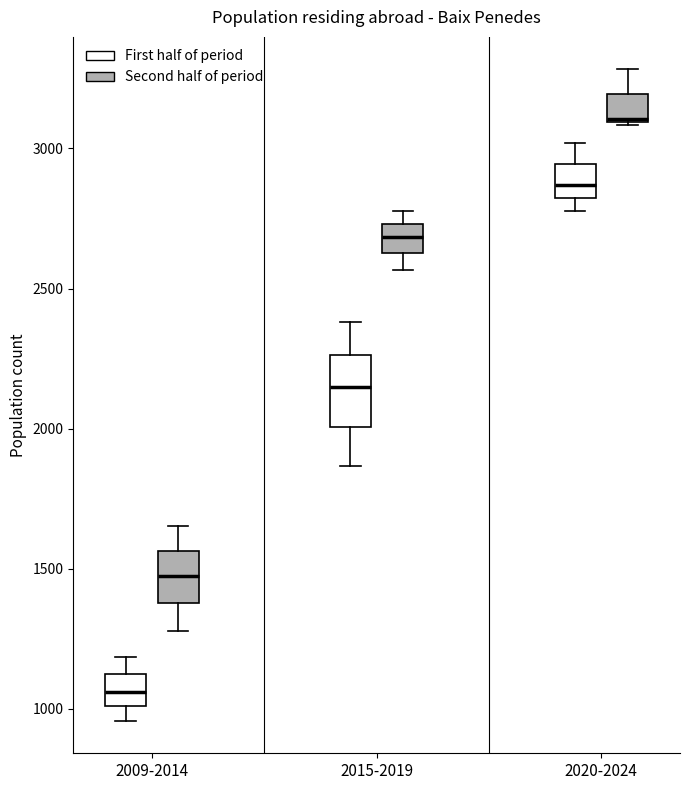

Reading left to right, transcribe this box plot: for each box, give where its median line is, the range the box spans, and where its two whiskers end, as read against the y-axis. The values are not printed on the chart, so give them approximately, as read against the axis.

2009-2014 (First half of period): median 1050, box 1000 to 1100, whiskers 950 to 1200
2009-2014 (Second half of period): median 1450, box 1400 to 1550, whiskers 1300 to 1650
2015-2019 (First half of period): median 2150, box 2000 to 2250, whiskers 1850 to 2400
2015-2019 (Second half of period): median 2700, box 2650 to 2750, whiskers 2550 to 2800
2020-2024 (First half of period): median 2850, box 2800 to 2950, whiskers 2800 (just below the box's lower edge) to 3000
2020-2024 (Second half of period): median 3100, box 3100 to 3200, whiskers 3100 to 3300